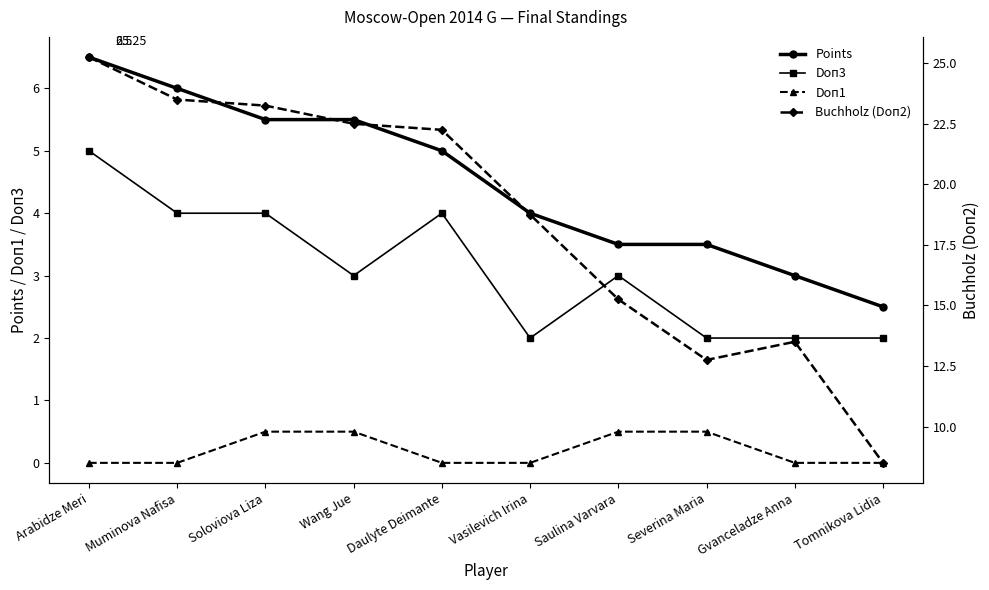

Is it true that Doп1 equals 0.0 at Tomnikova Lidia?

True